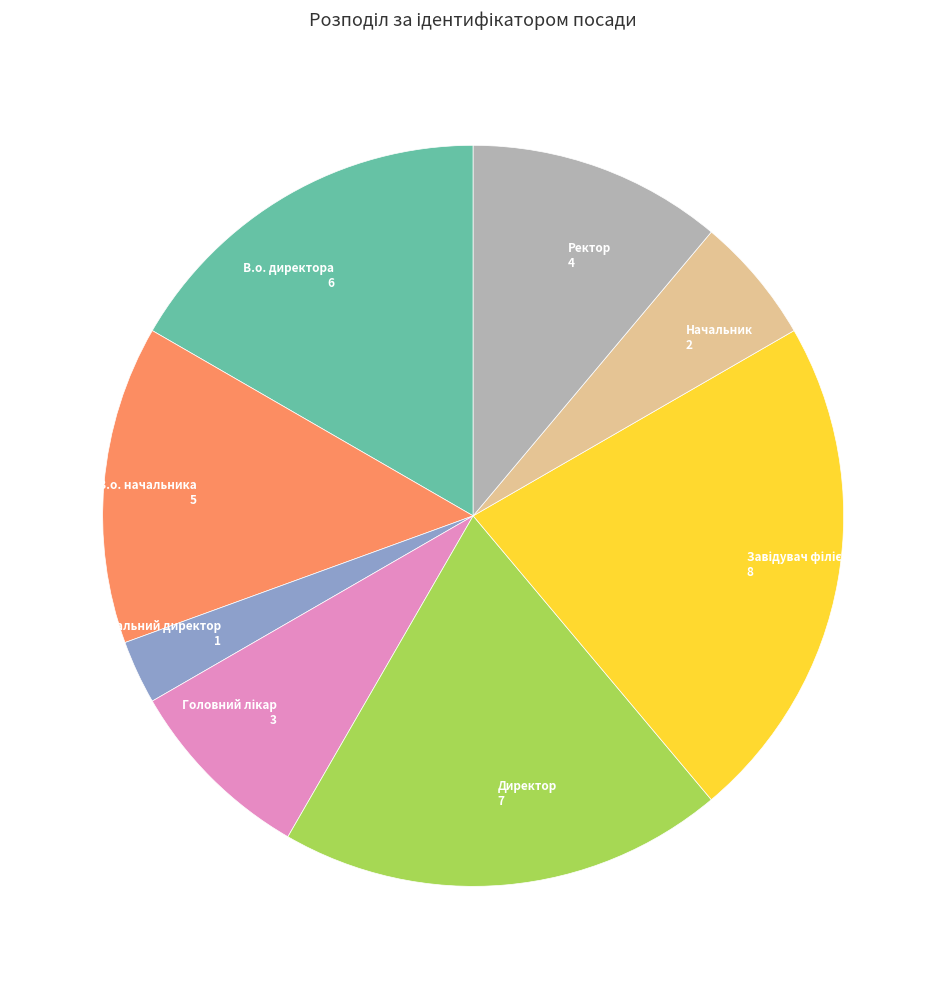

Count the number of slices in the pie.

8